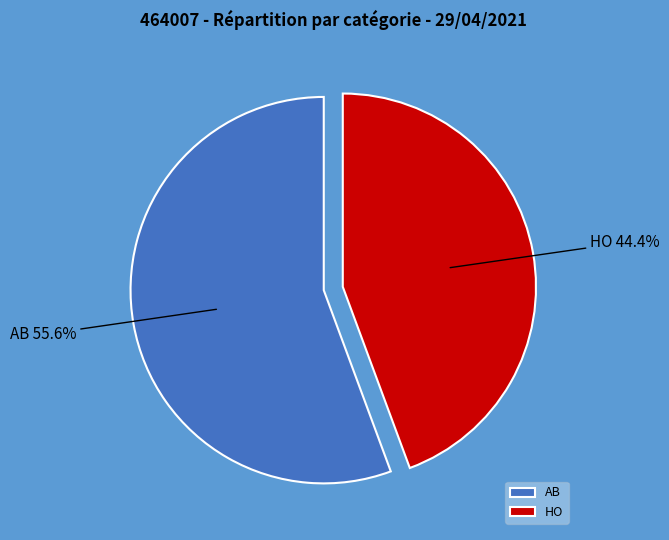

Which has a higher value, AB or HO?

AB